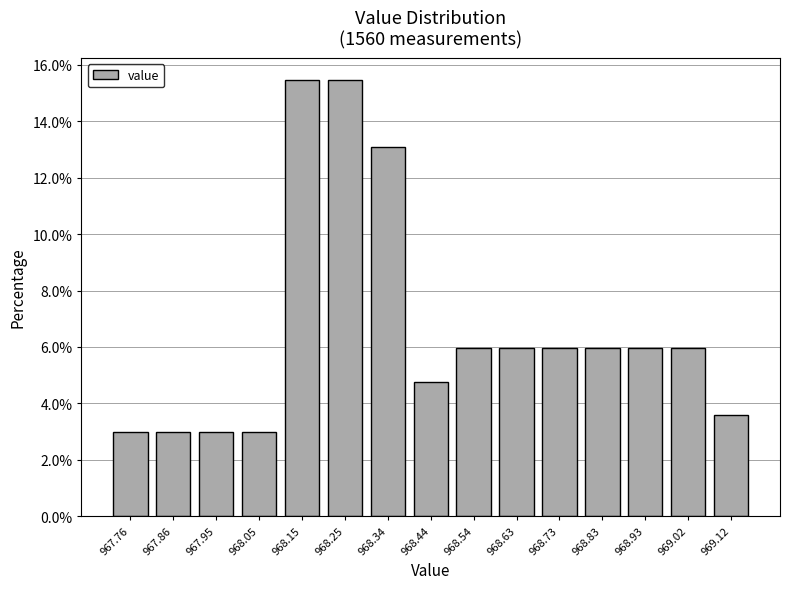

What is the height of the bar covering 968.88 to 968.98 on the x-axis? Neither the bar edges nor the heights are printed on the chart, so give them approximately, as read against the axes.

6.0